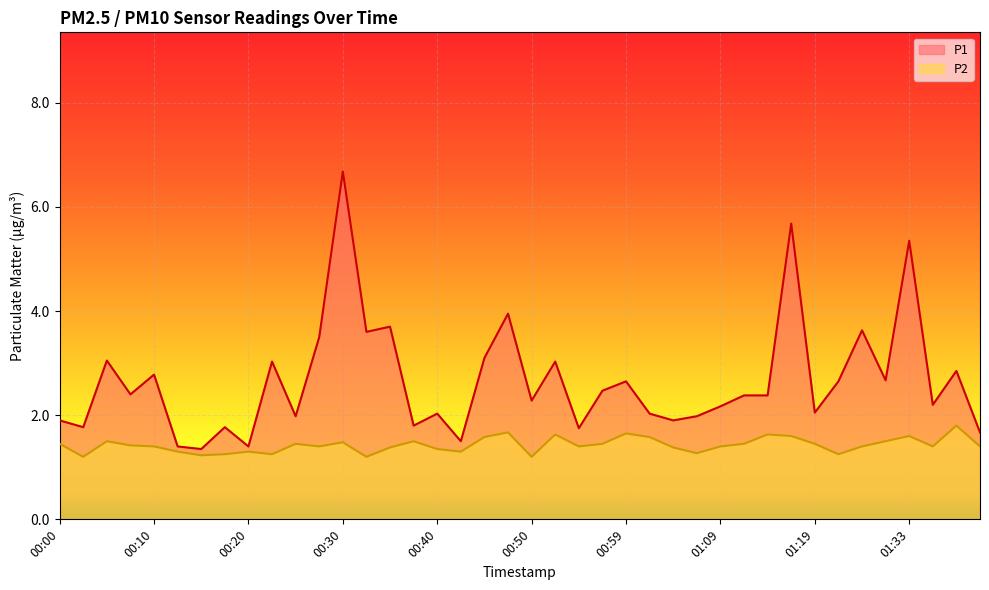

Which has a higher value, 00:59 or 00:55?

00:59